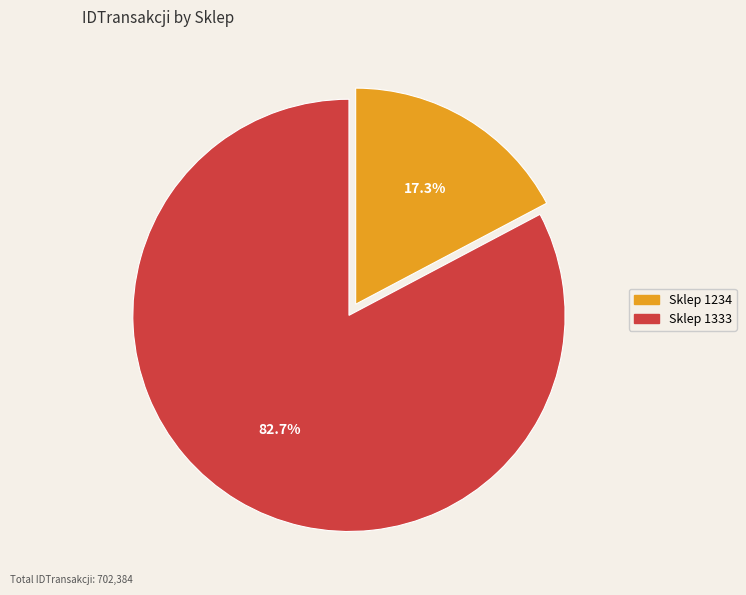

Does any single category account for the majority?

Yes